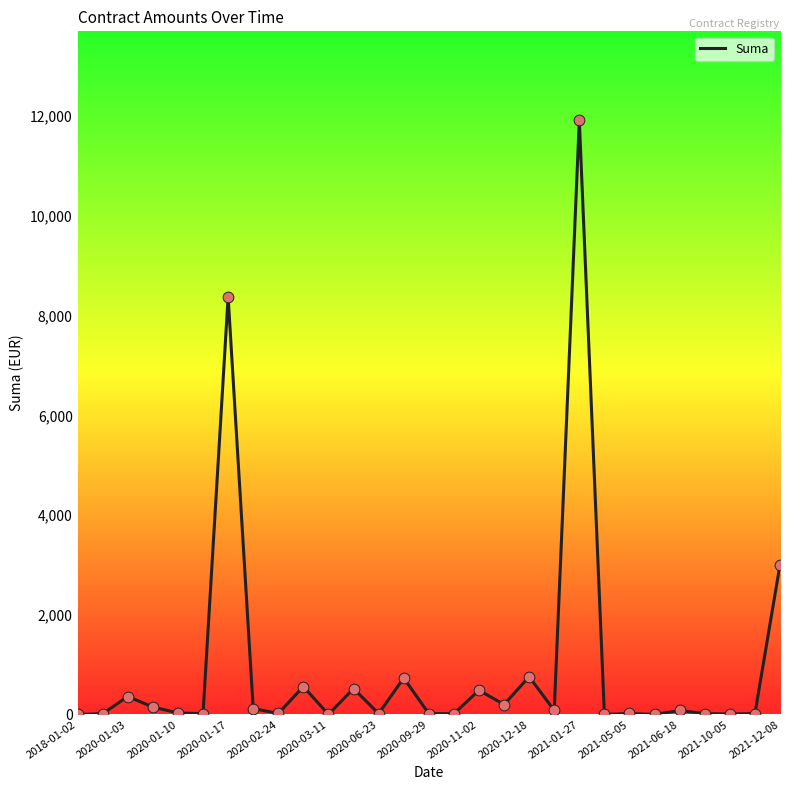

What is the difference between the maximum and minimum values?

11916.0